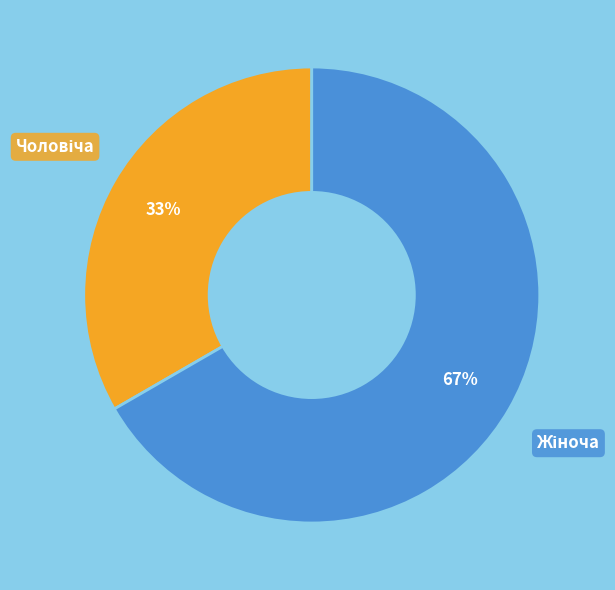

How many segments does this pie chart have?

2